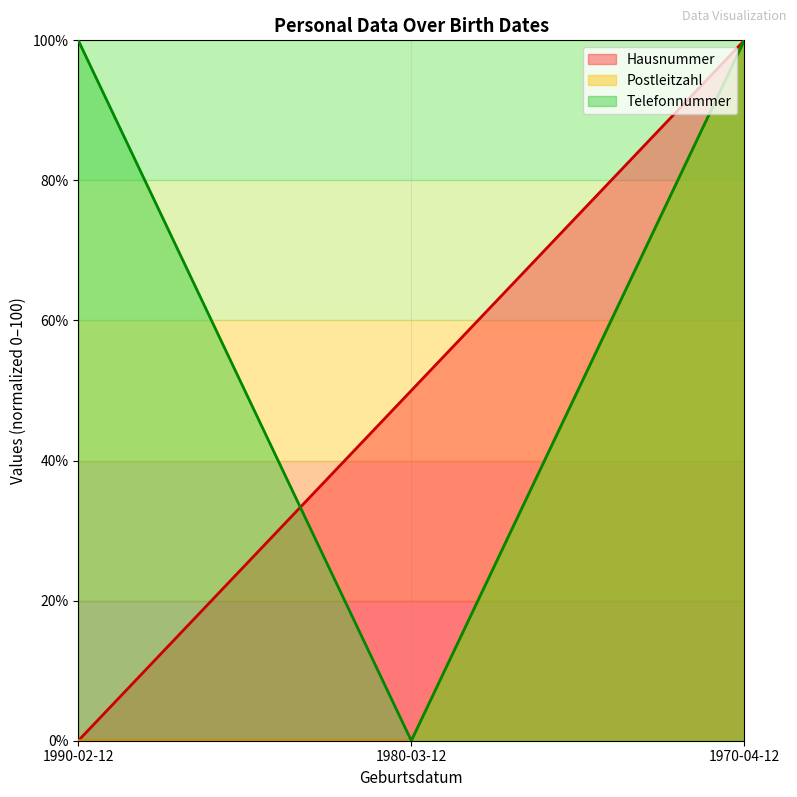

What is the label of the 2nd point from the left?

1980-03-12